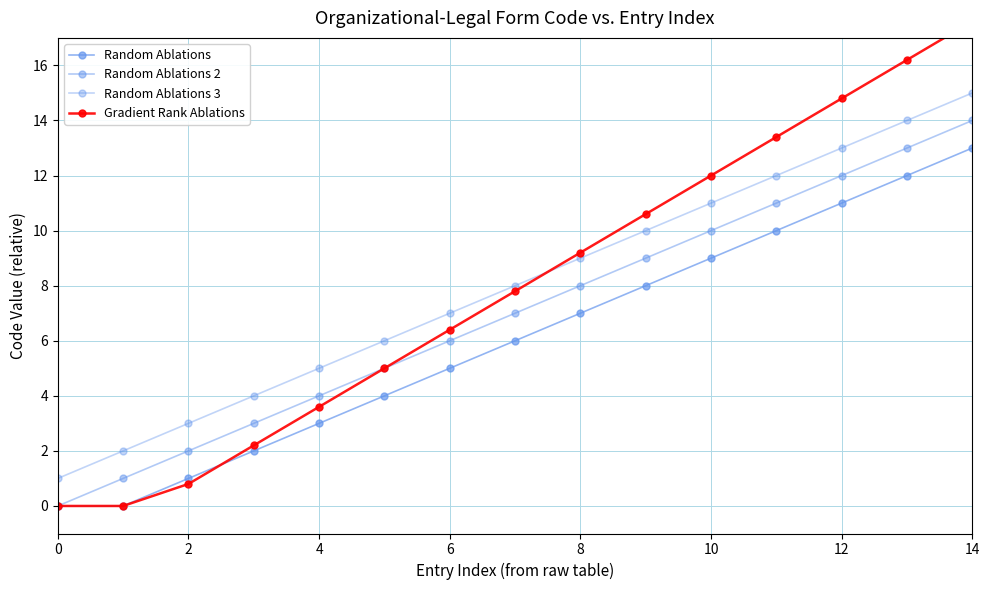

What is the difference between the second highest and minimum values in the Random Ablations series?

12.0